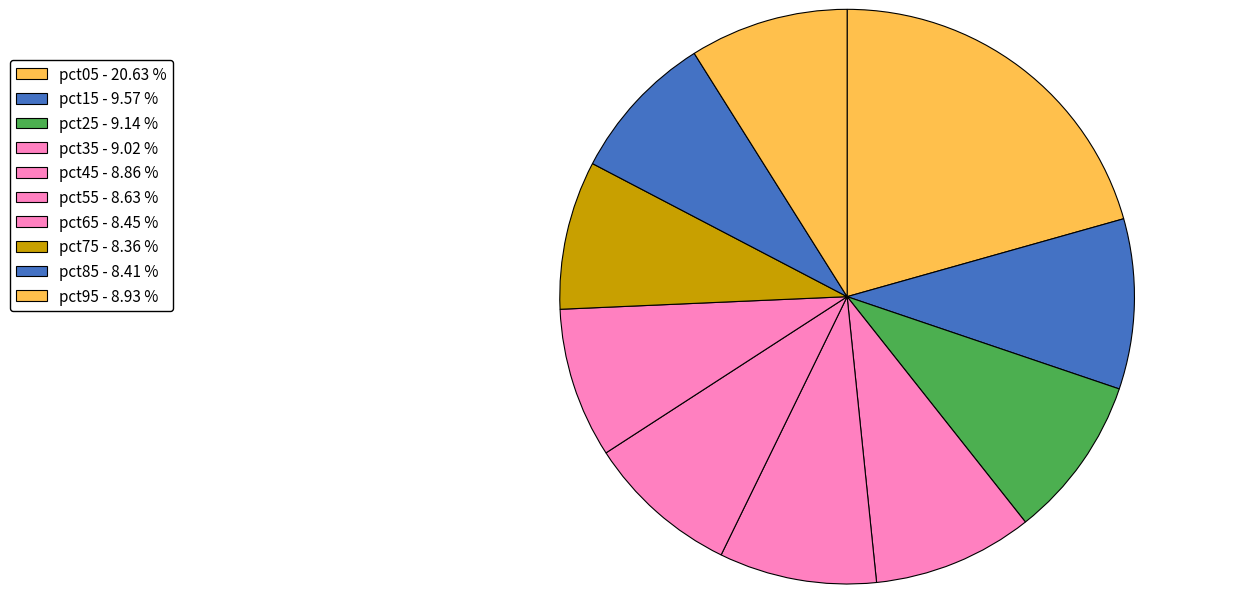

Rank the categories by value from highest to lowest.

pct05, pct15, pct25, pct35, pct95, pct45, pct55, pct65, pct85, pct75